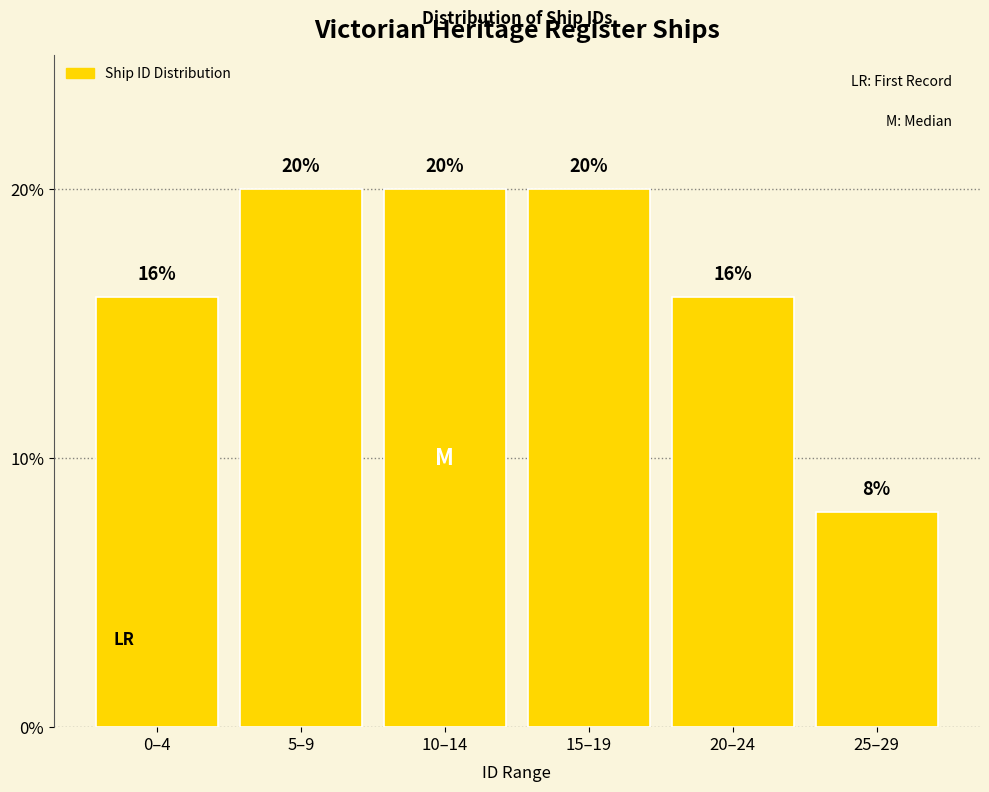

Reading left to right, transcribe all the data shown in this chart.

16	20	20	20	16	8